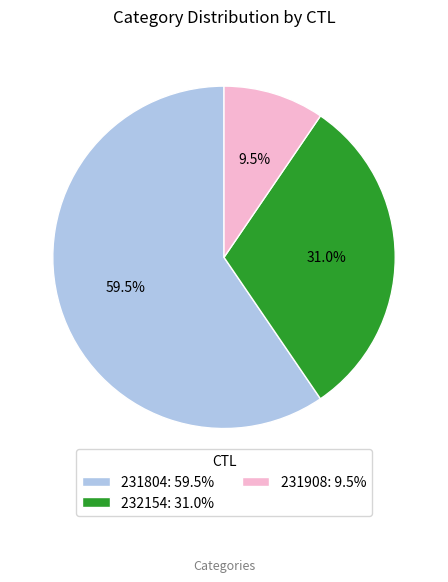

Between 231804: 59.5% and 232154: 31.0%, which is larger?

231804: 59.5%